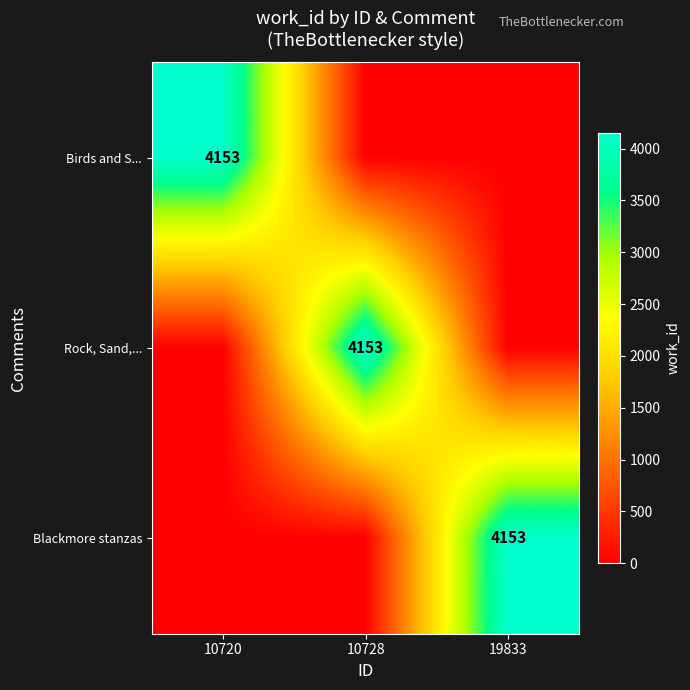

The value of Birds and S... at 10720 is 4153. True or false?

True